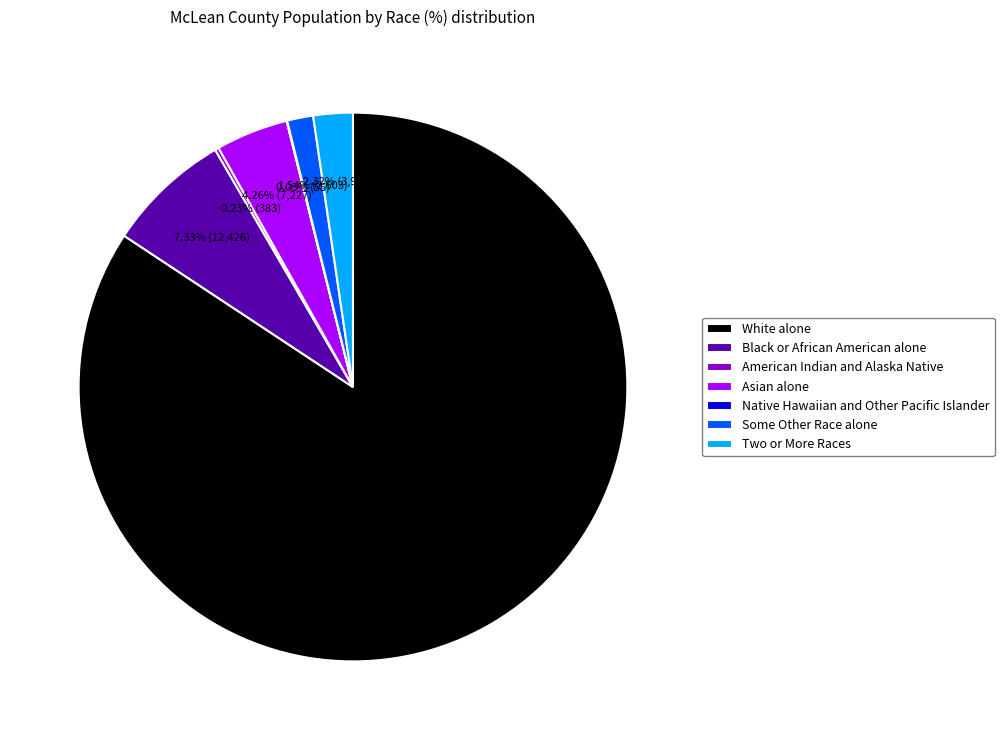

Do Black or African American alone and Asian alone together represent more than half of the pie?

No